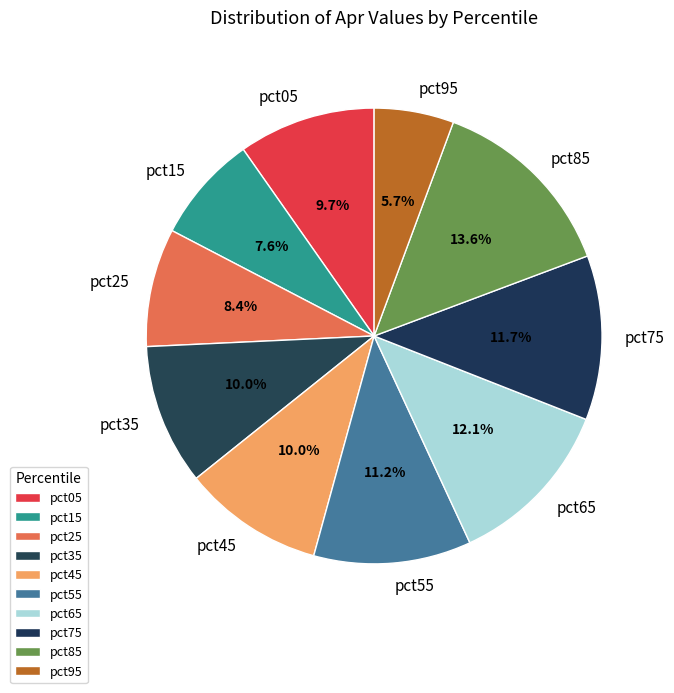

What percentage is NOT represented by pct25?

91.6%